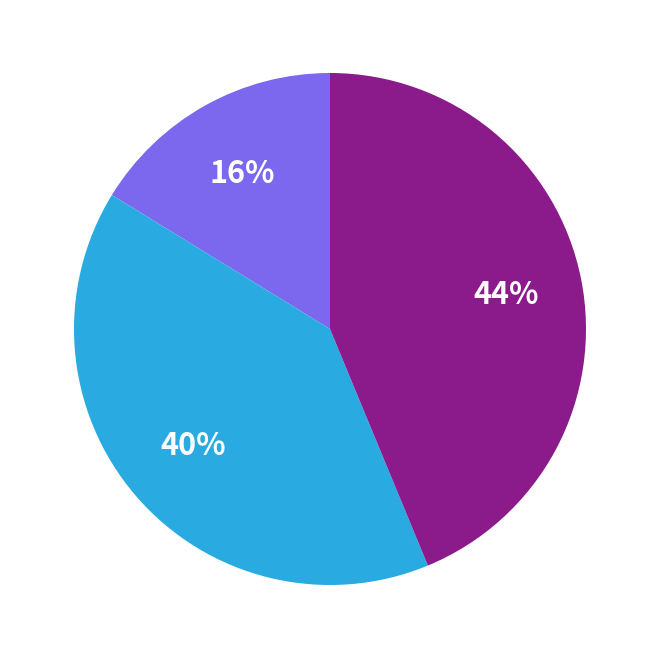

To the nearest percent, what is the difference between the largest and smallest slice percentages?

28%